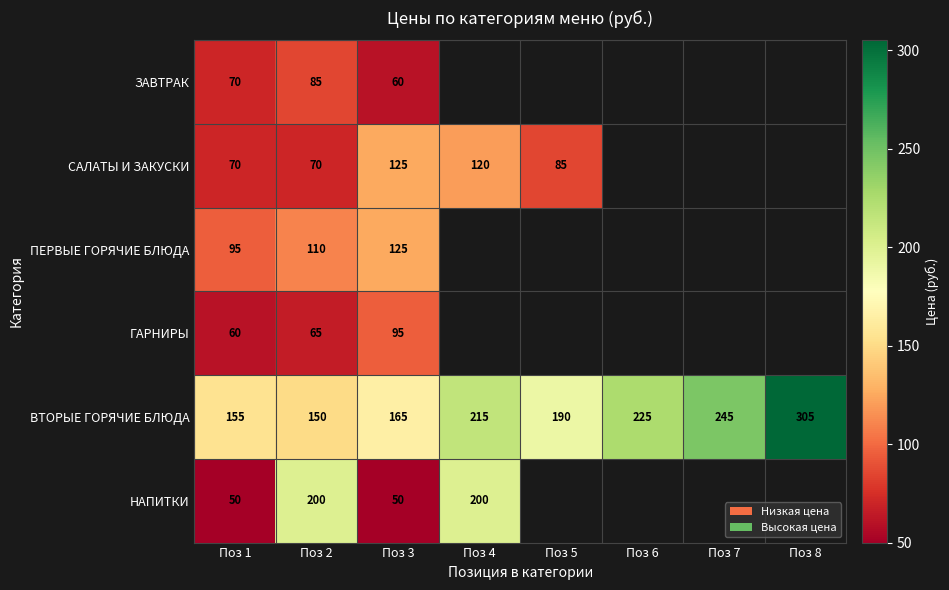

What is the smallest value displayed?

50.0